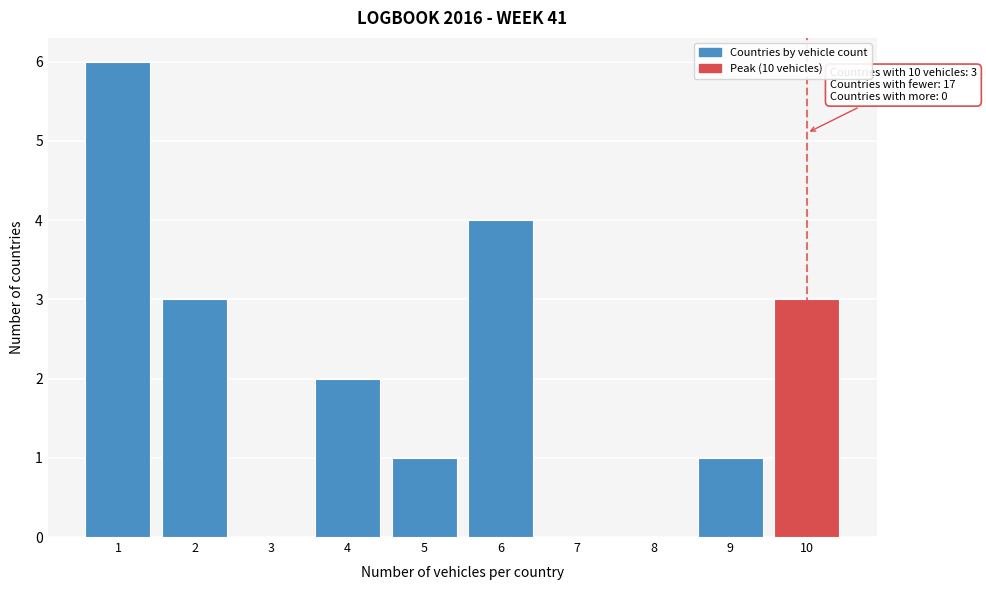

Reading left to right, list all the values displayed in this chart.

1=6	2=3	3=0	4=2	5=1	6=4	7=0	8=0	9=1	10=3